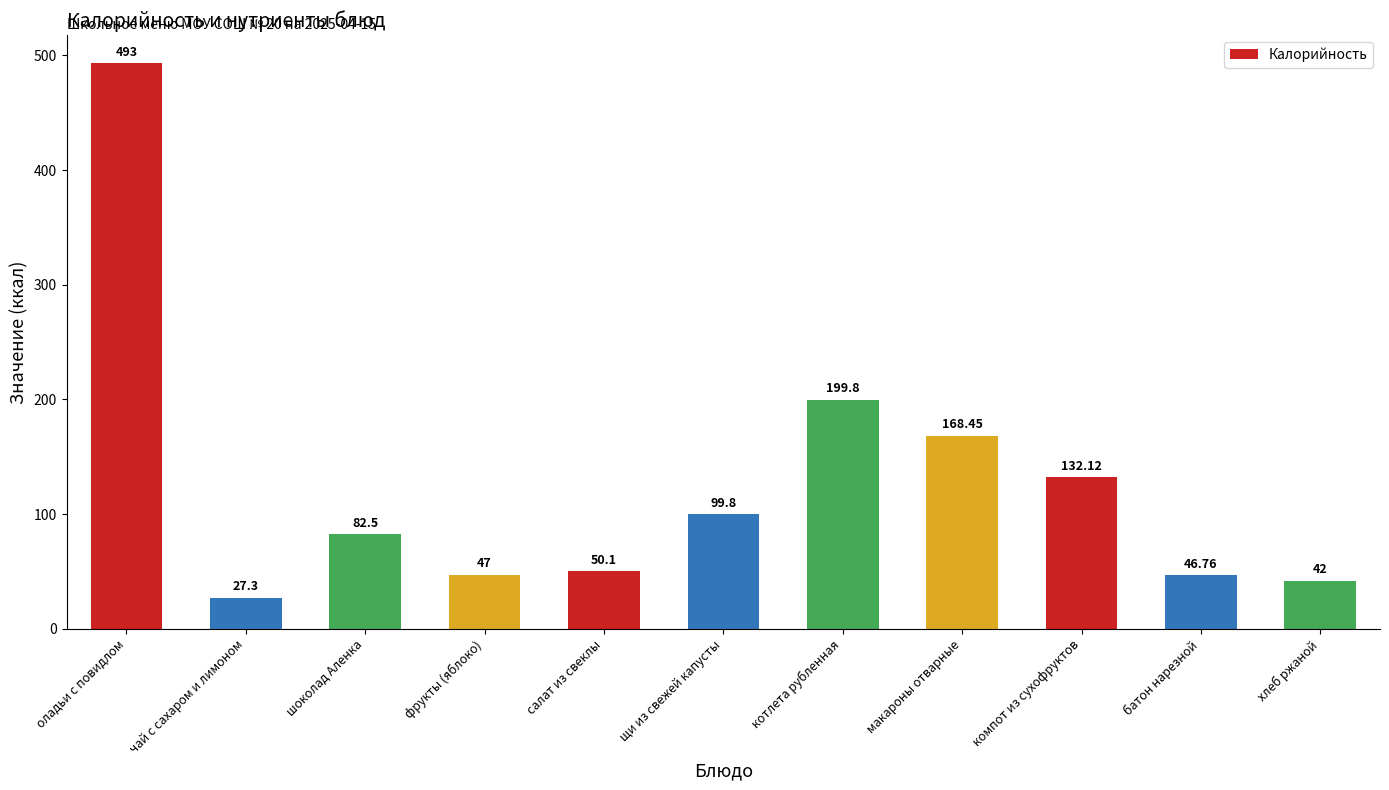

What is the label of the 9th bar from the left?

компот из сухофруктов